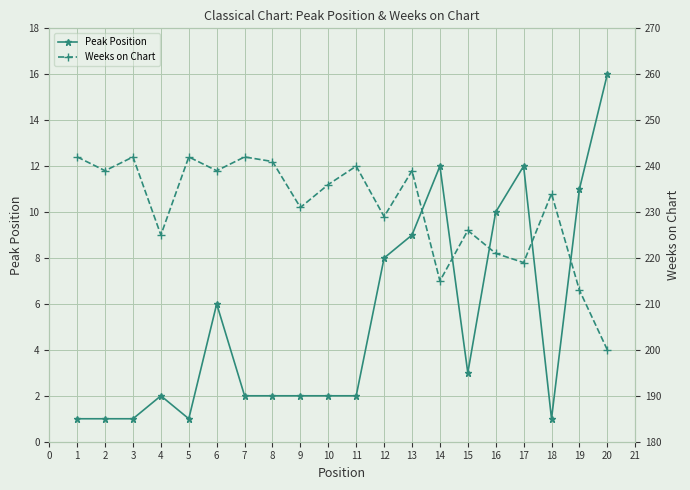

What is the highest value of the Peak Position series?

16